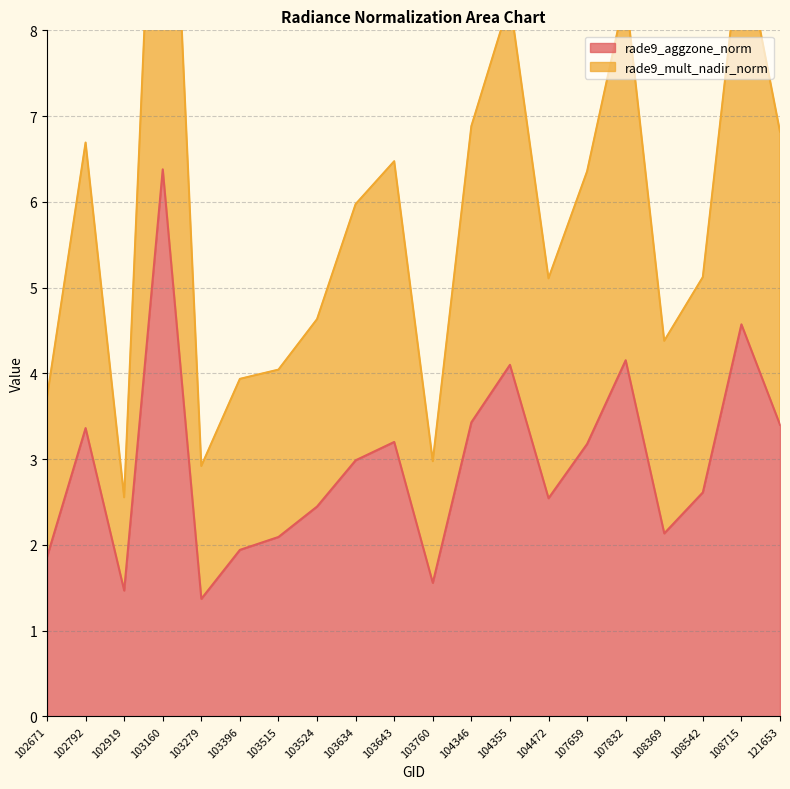

Count the number of categories in the chart.

20